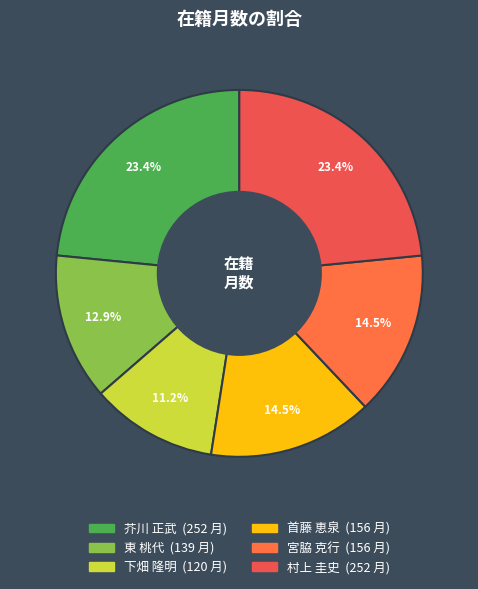

What is the ratio of the value at 宮脇 克行 to the value at 下畑 隆明?

1.3